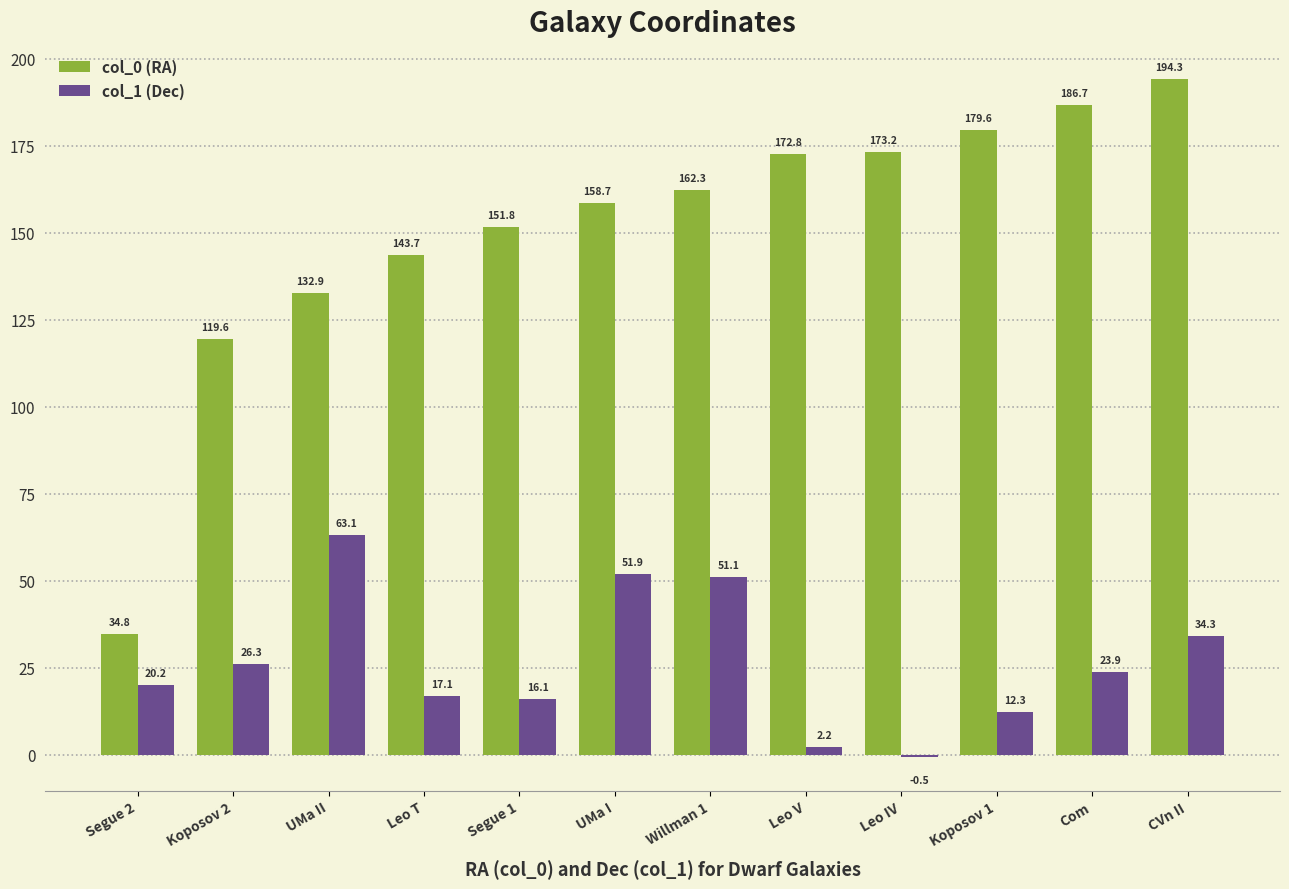

Where does the col_0 (RA) series first go above 162?

Willman 1